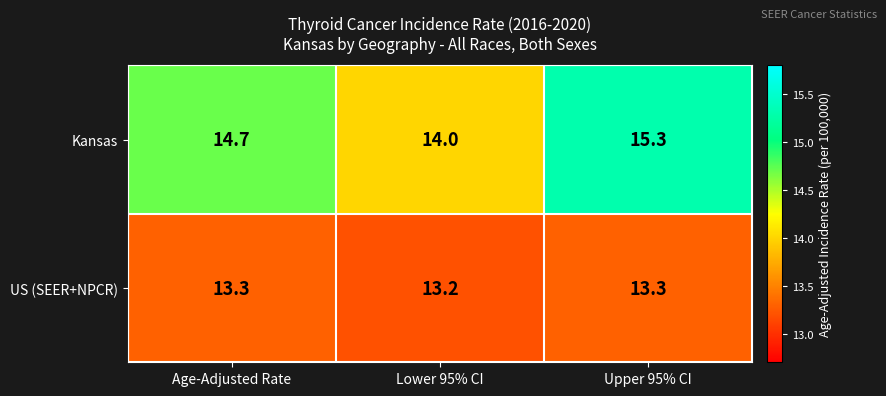

Reading right to left, transcribe all the data shown in this chart.

Kansas: 15.3	14.0	14.7
US (SEER+NPCR): 13.3	13.2	13.3